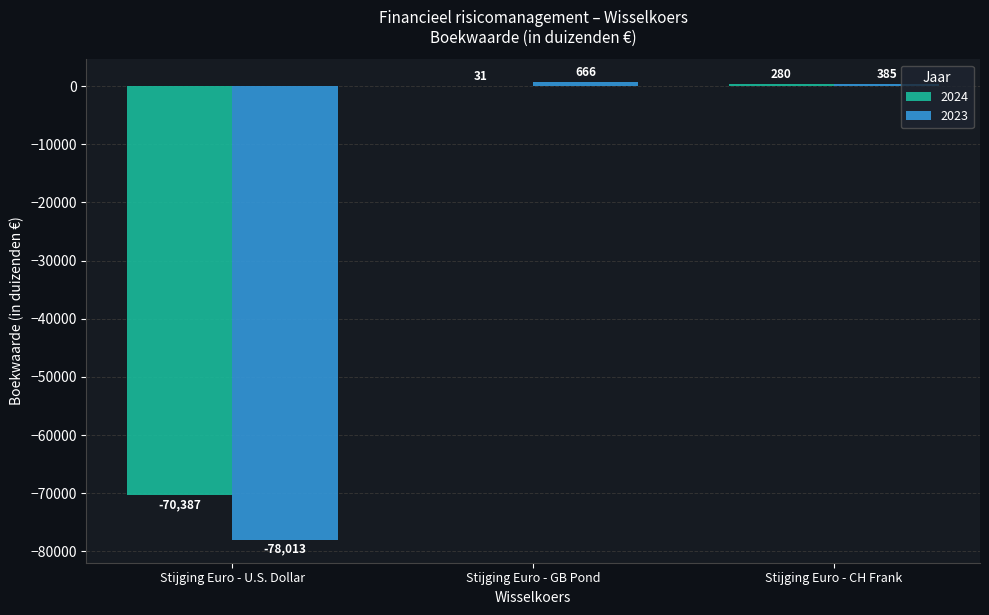

What is the maximum value for 2024?

280